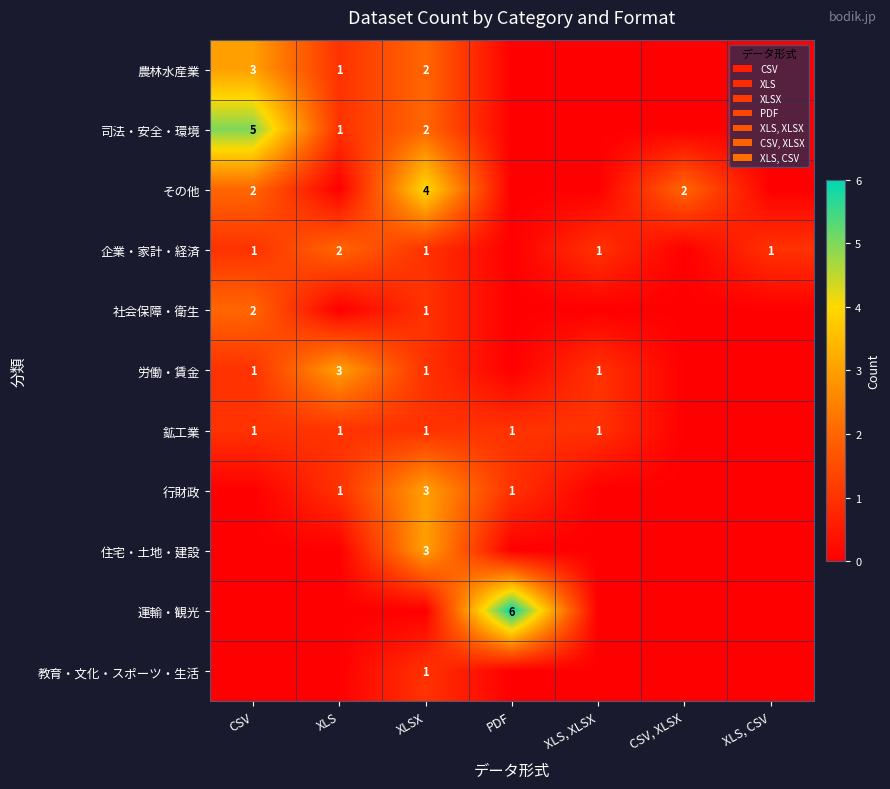

What is the difference between the highest and lowest values at CSV?

5